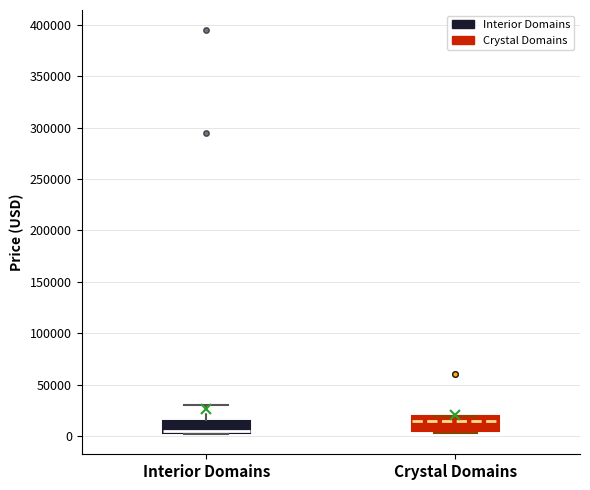

Reading left to right, transcribe this box plot: for each box, give where its median line is, the range the box spans, and where its two whiskers end, as read against the y-axis. The values are not printed on the chart, so give them approximately, as read against the axis.

Interior Domains: median 5000 (just above the box's lower edge), box 5000 to 15000, whiskers 0 to 30000
Crystal Domains: median 15000, box 5000 to 20000, whiskers 5000 (just below the box's lower edge) to 20000